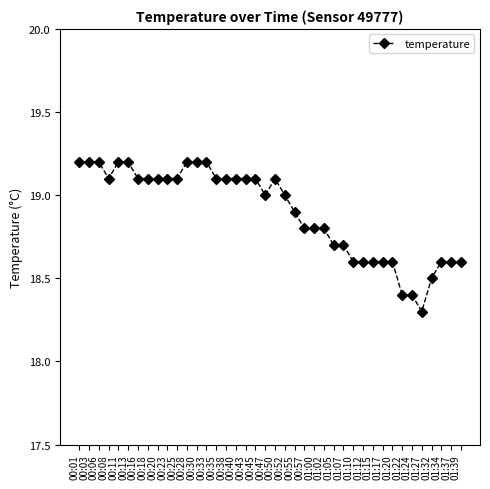

What is the sum of the values at 00:33 and 01:22?

37.6